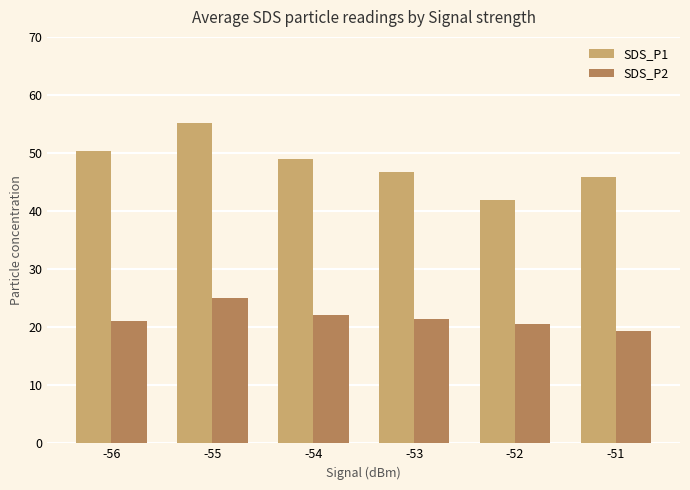

The value of SDS_P2 at -51 is 11.3. True or false?

False